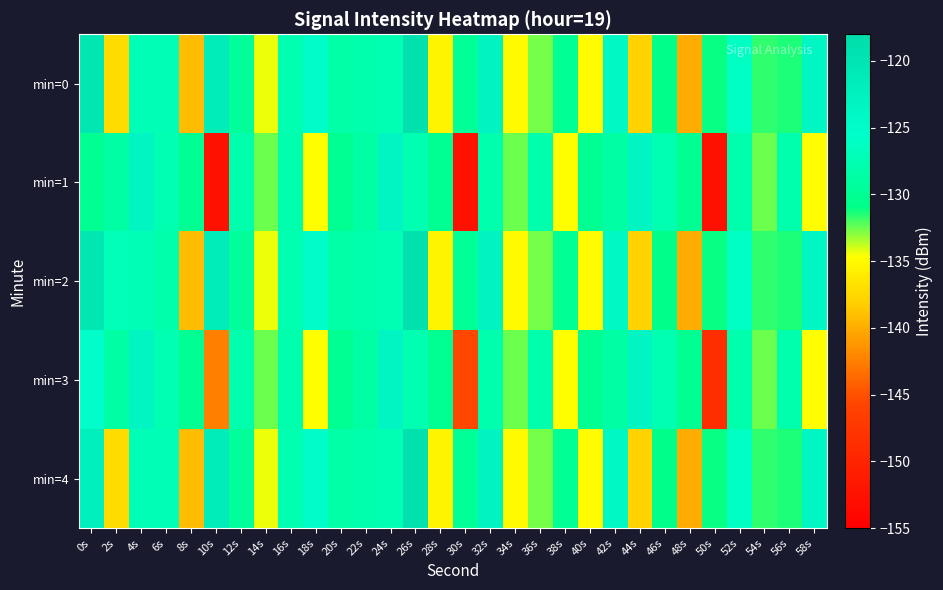

Rank the series at 28s from lowest to highest value.

min=0, min=2, min=4, min=1, min=3